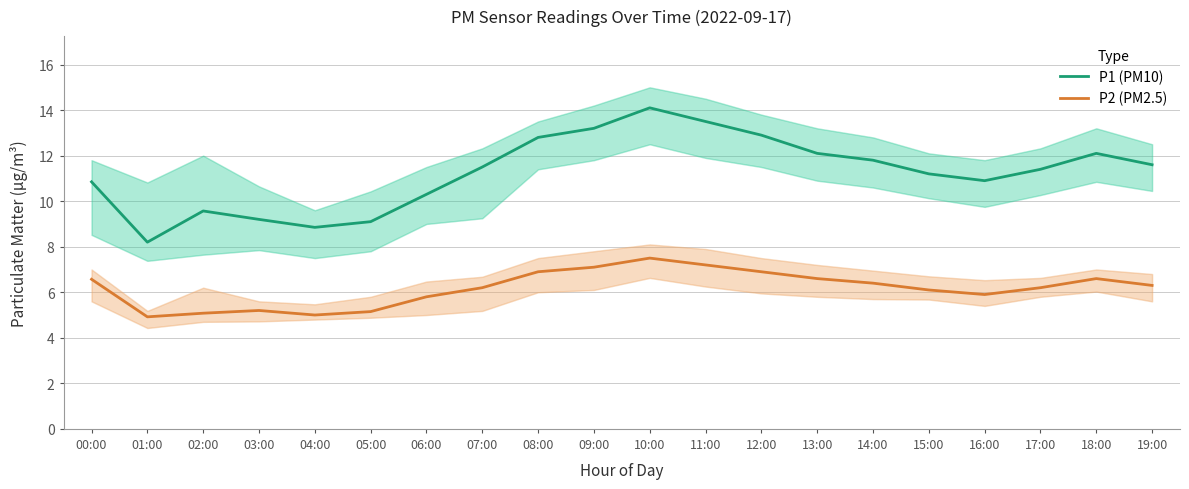

At which category does P1 (PM10) reach its first local peak?

02:00